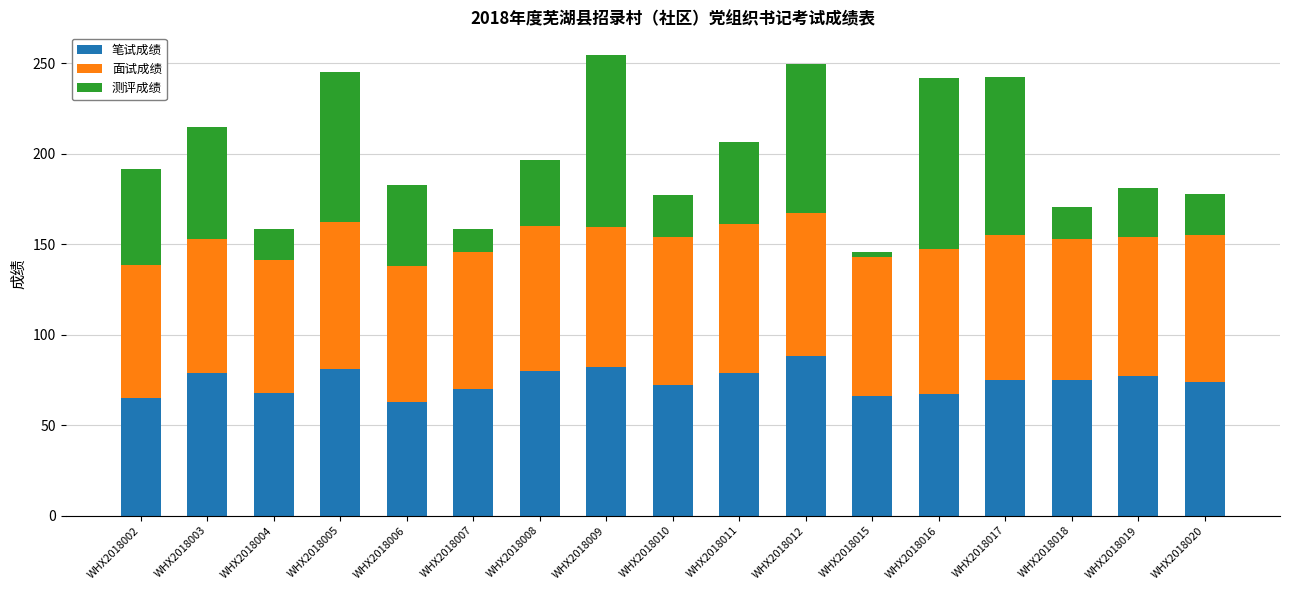

What is the sum of the 笔试成绩 values at WHX2018020 and WHX2018004?

142.0